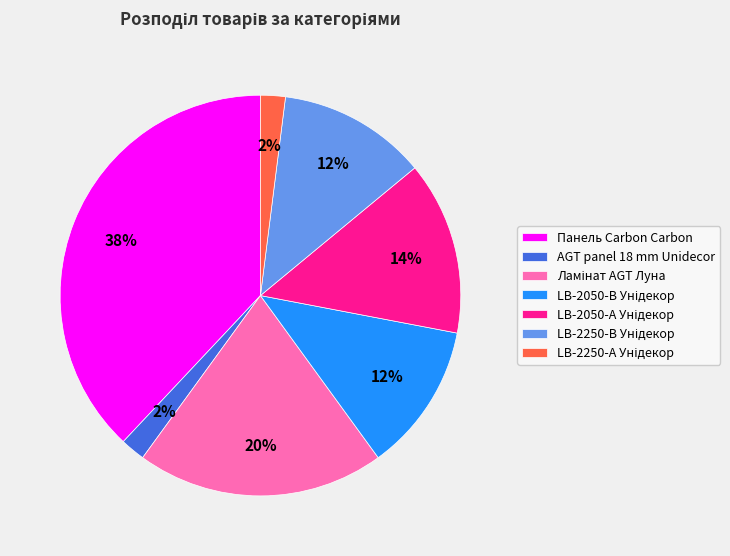

Which category has the biggest portion of the pie?

Панель Carbon Carbon